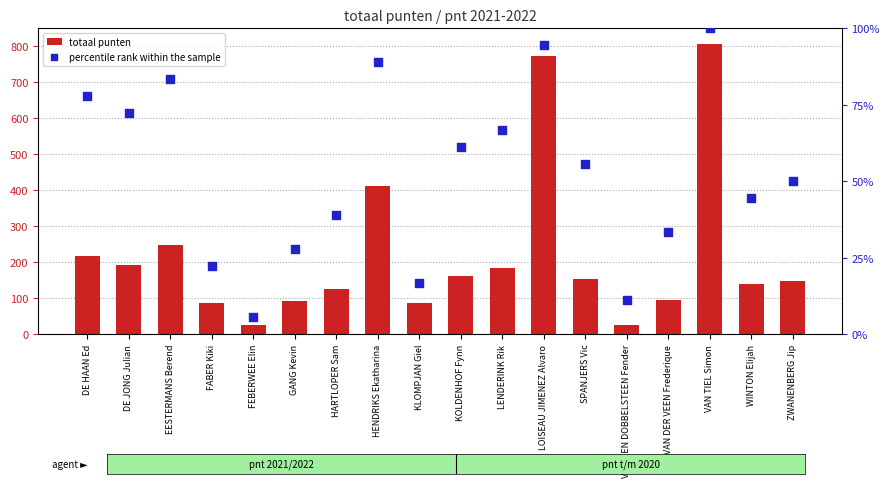

Which series contains the highest Y value?

totaal punten